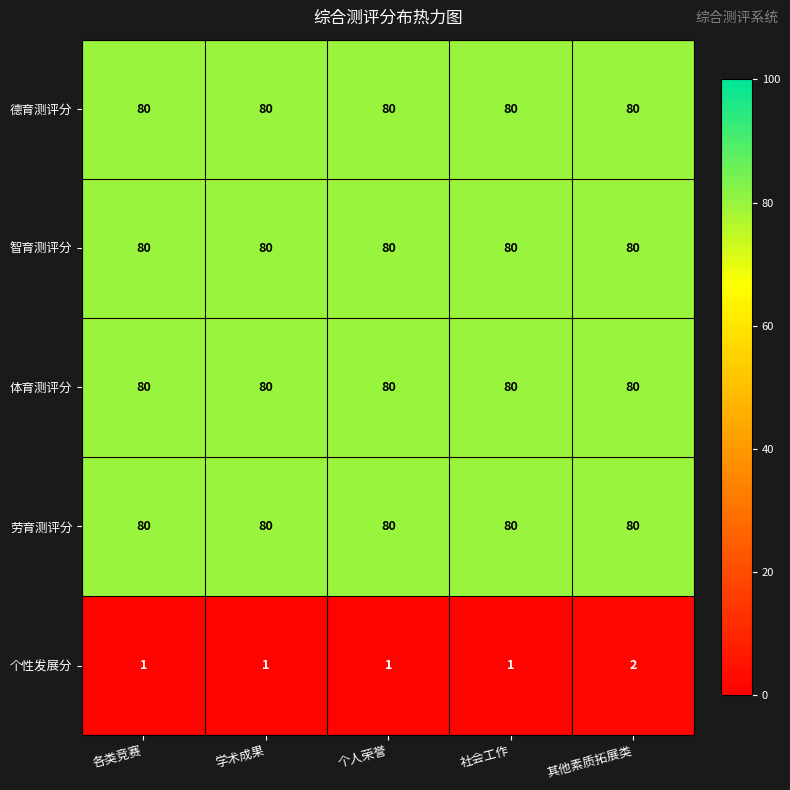

What is the total value across all series at 个人荣誉?

321